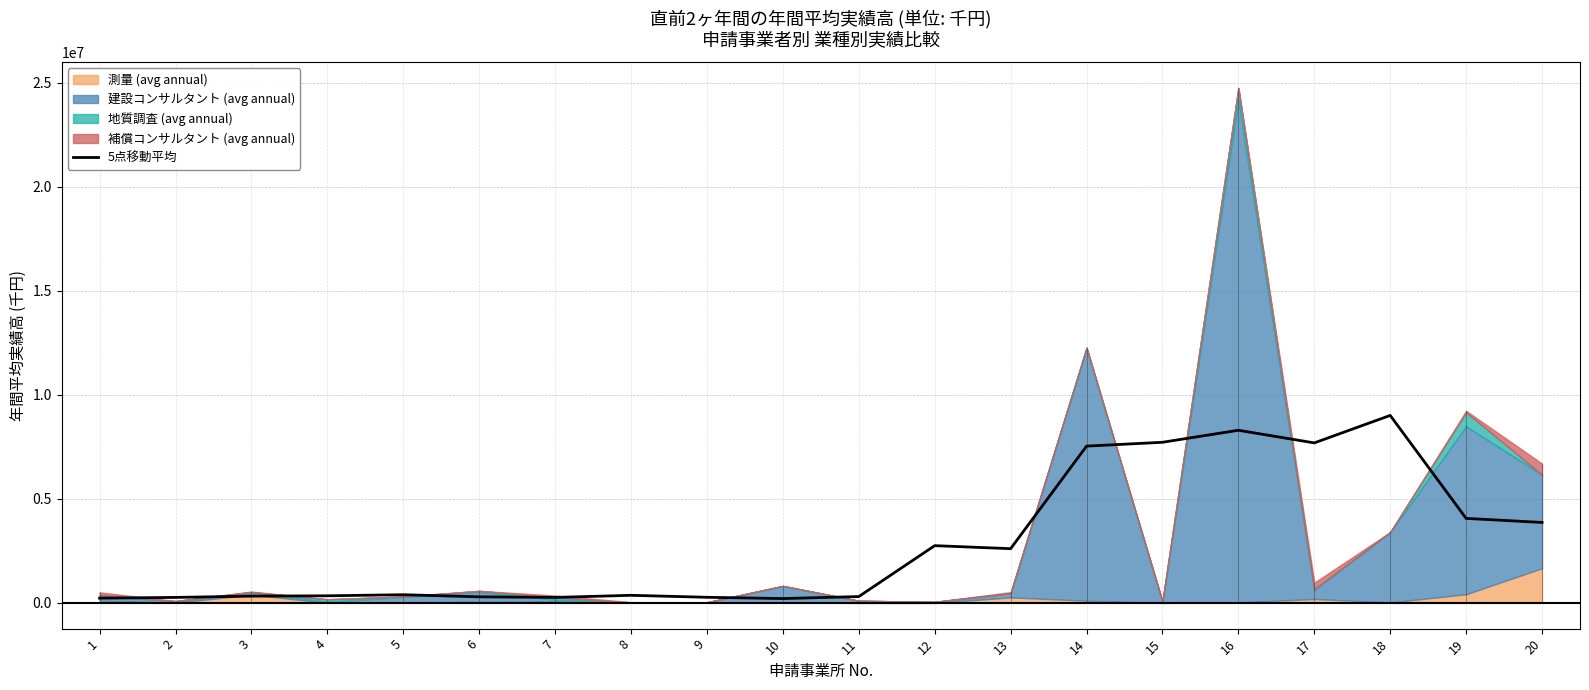

Is it true that the value at 16 is 8294410.2?

True